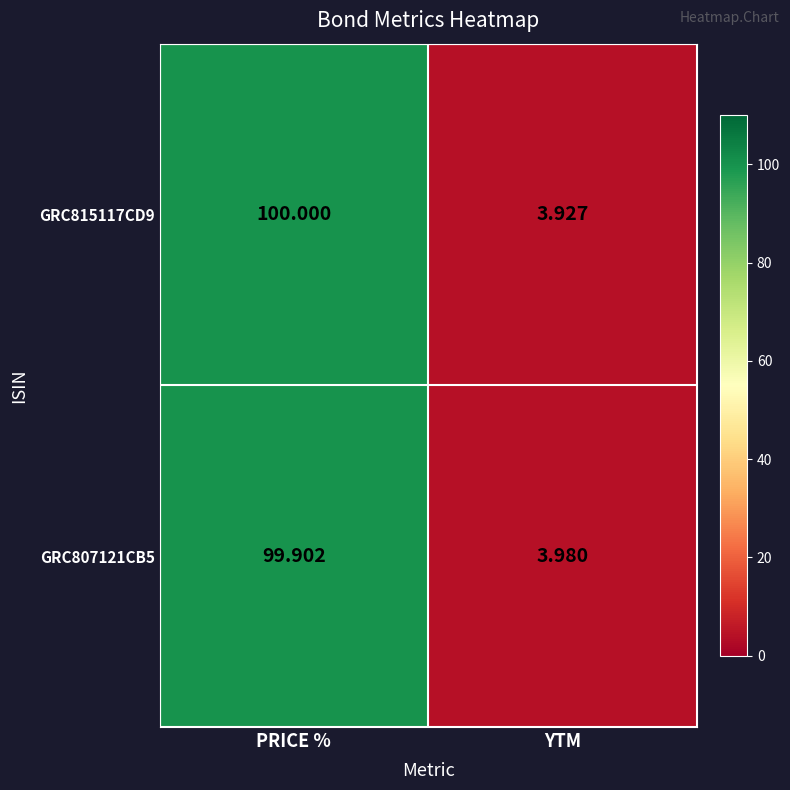

List the series in order of their overall mean, highest first.

GRC815117CD9, GRC807121CB5